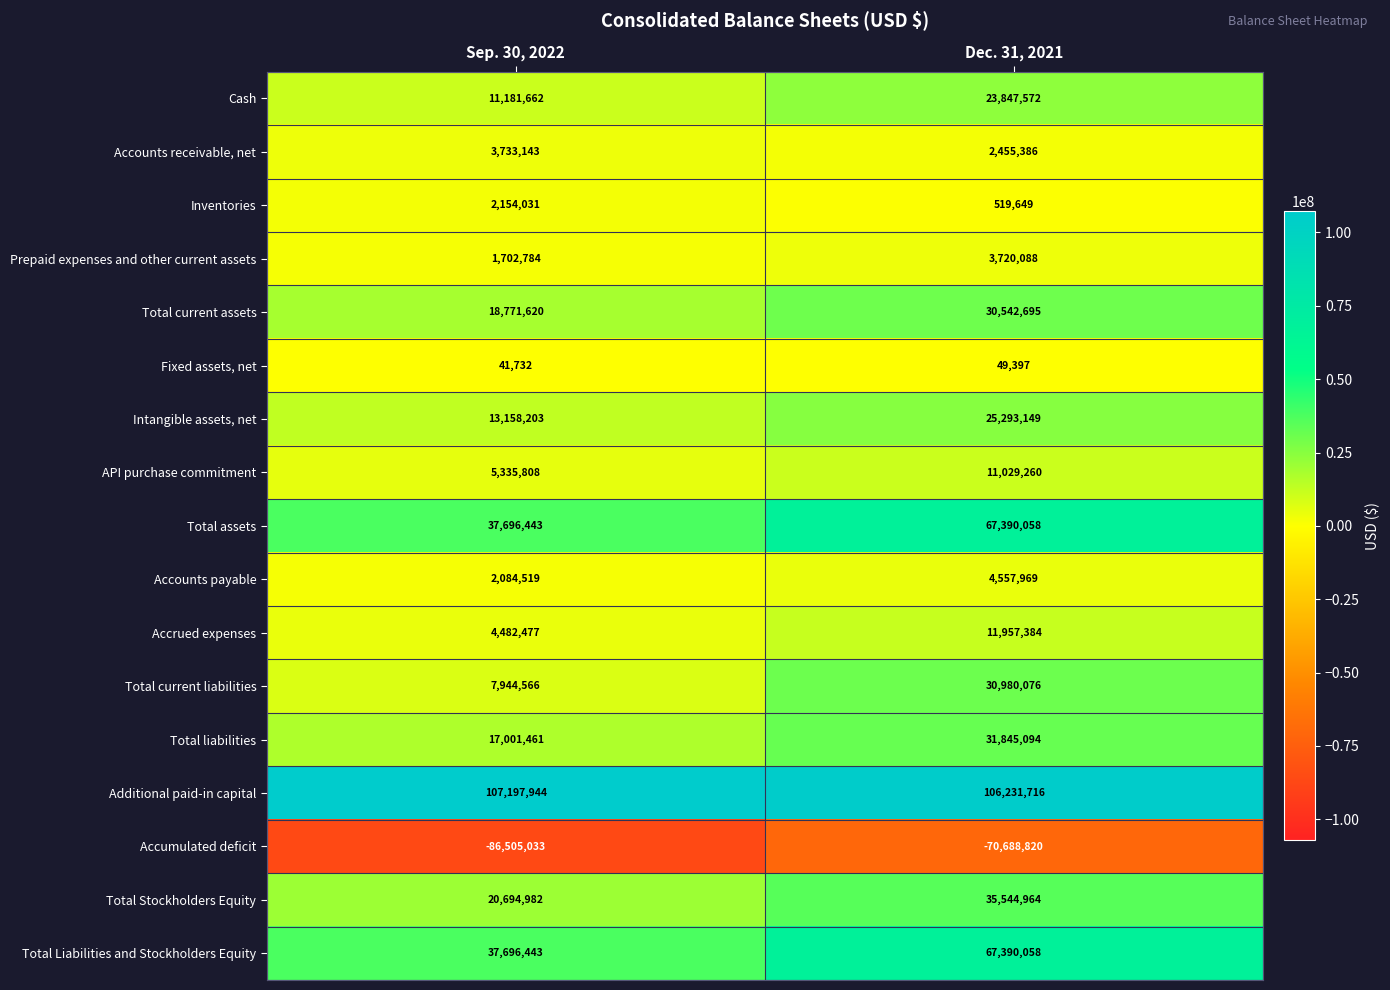

What value does the Total Liabilities and Stockholders Equity series have at Sep. 30, 2022, to the nearest 100?

37696400